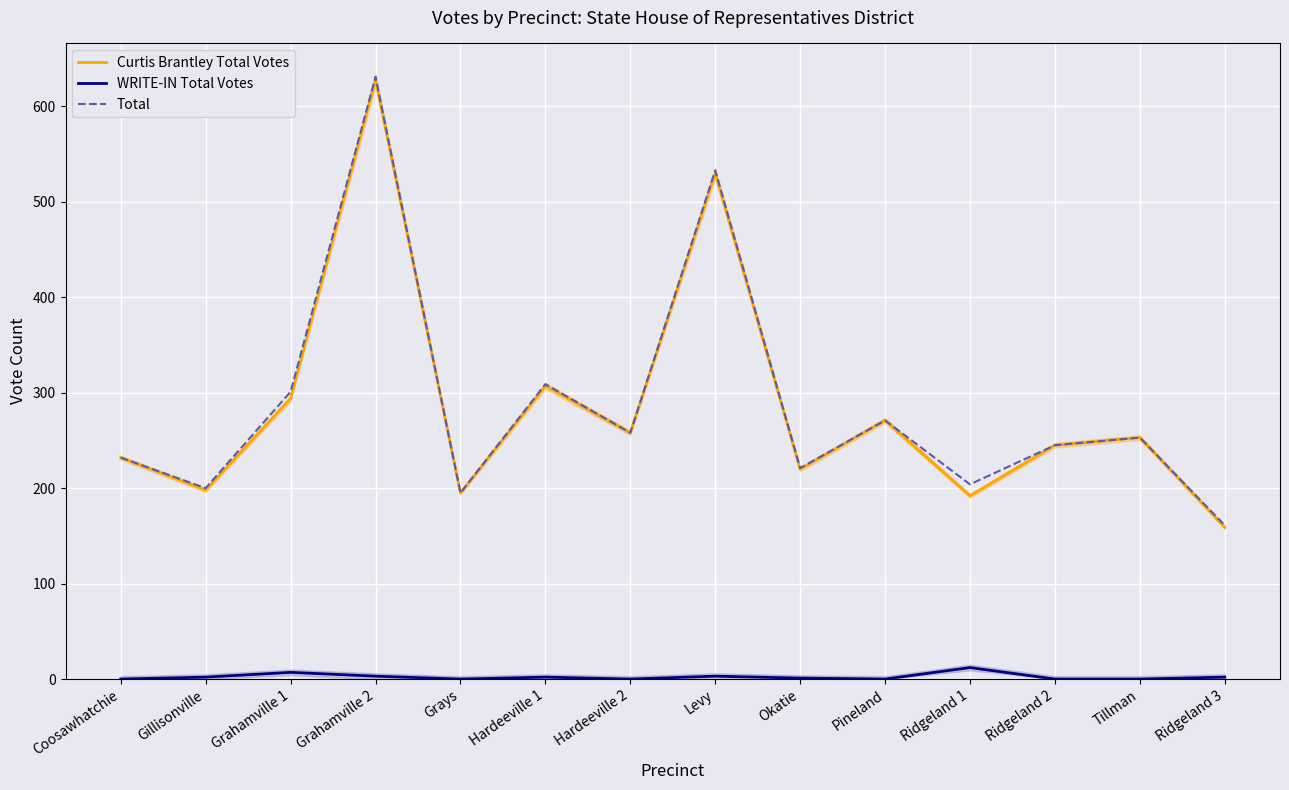

What is the value of the Total point at the 13th from the left?

253